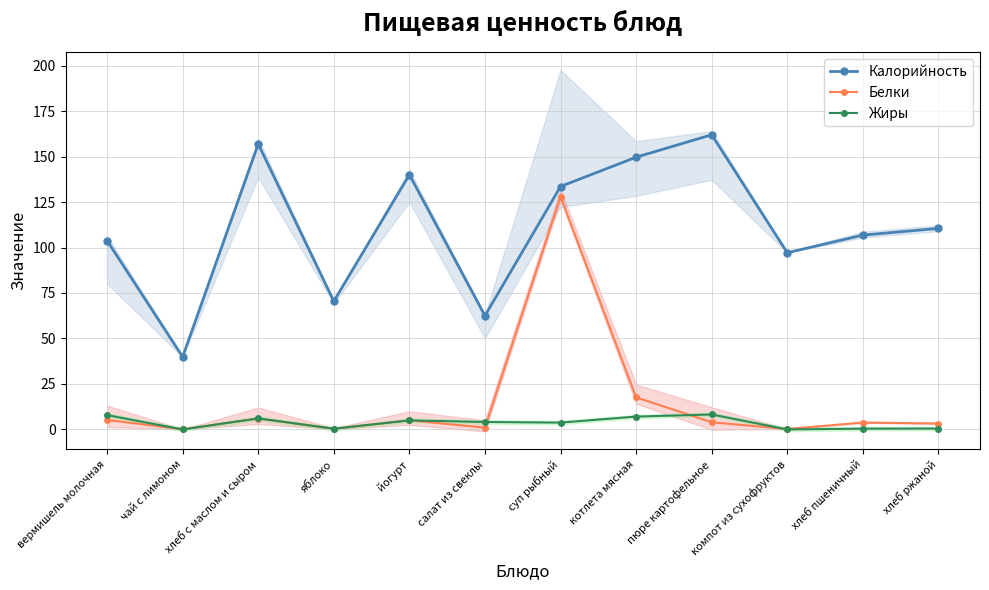

How many data points in Белки are less than 3?

4